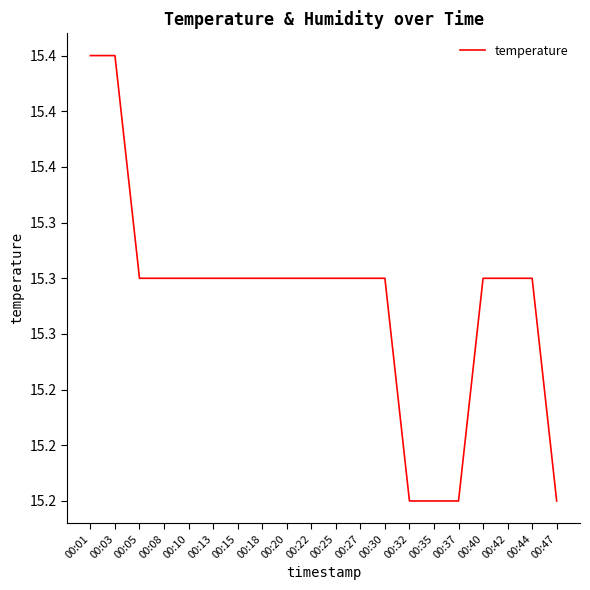

What is the value of the 6th point from the left?

15.3